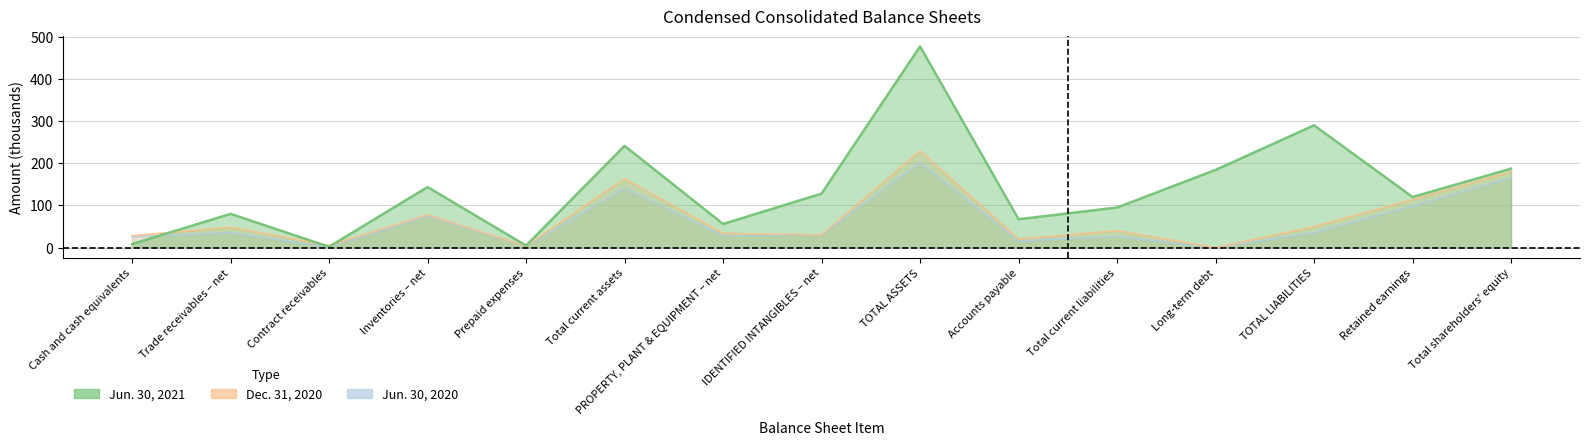

What is the average value of the Jun. 30, 2020 series?

58.9